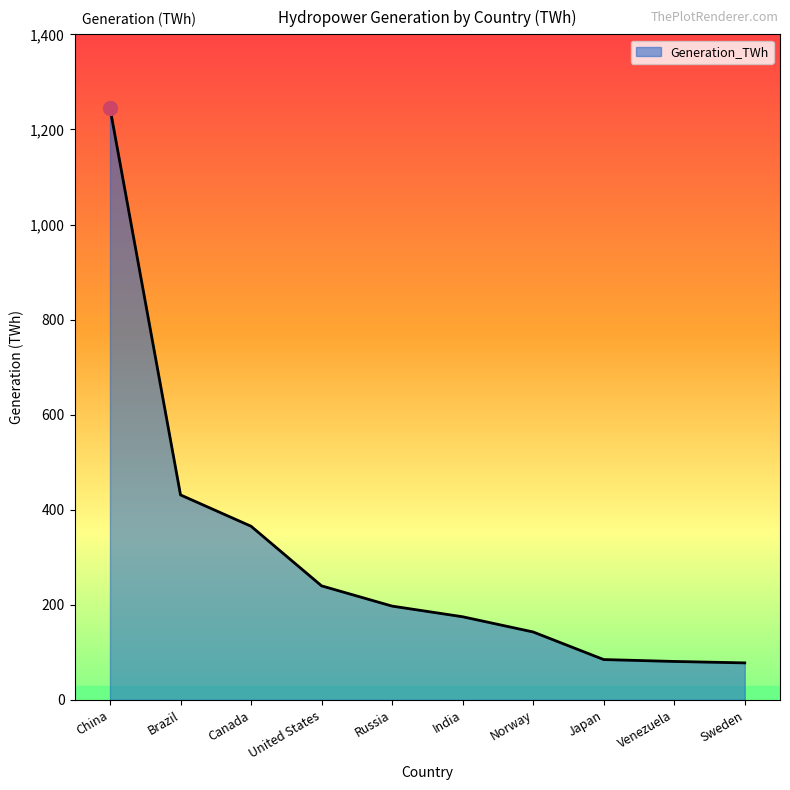

Is it true that the value at Sweden is 129.1?

False